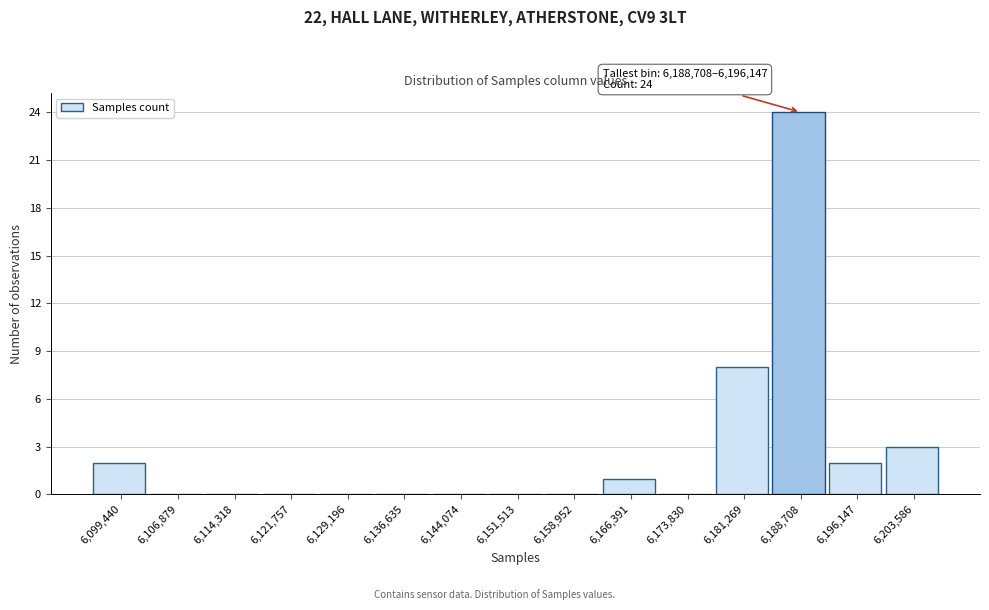

Reading right to left, what are all the values shown in this chart?

6,203,586=3	6,196,147=2	6,188,708=24	6,181,269=8	6,173,830=0	6,166,391=1	6,158,952=0	6,151,513=0	6,144,074=0	6,136,635=0	6,129,196=0	6,121,757=0	6,114,318=0	6,106,879=0	6,099,440=2